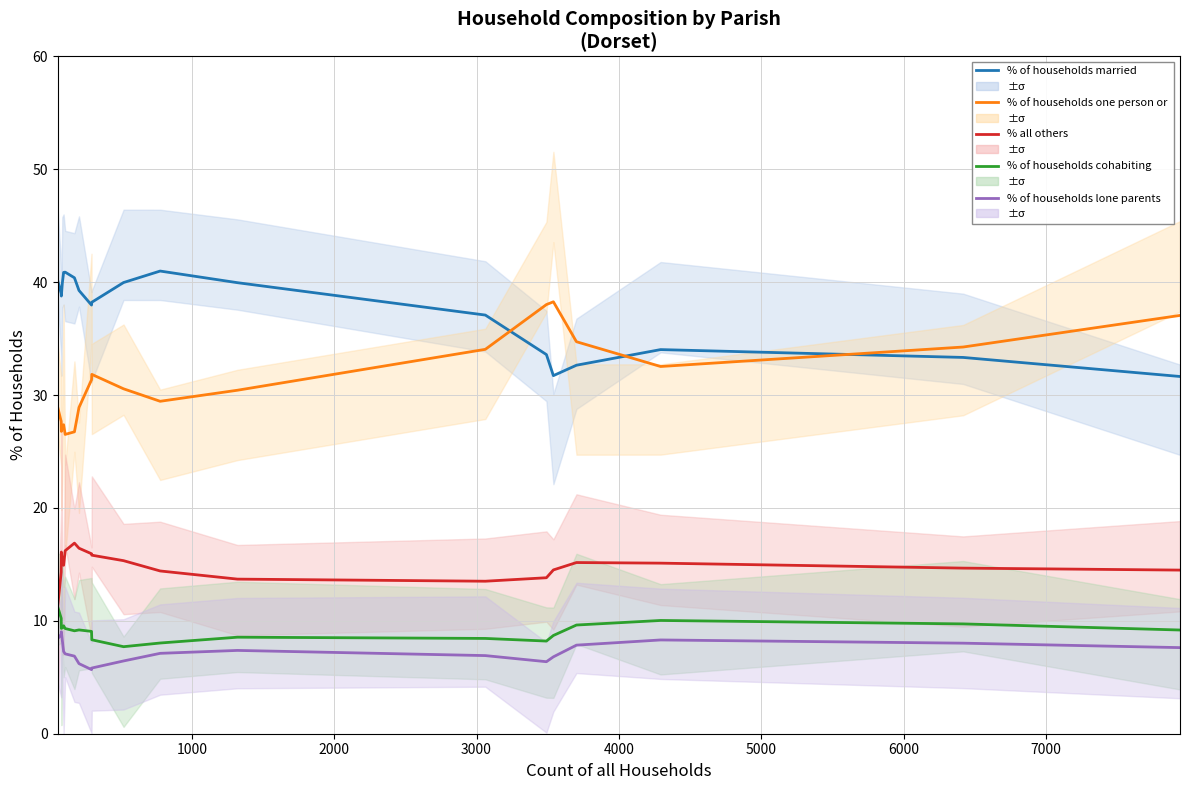

At how many categories does at least one series exceed 6?

20